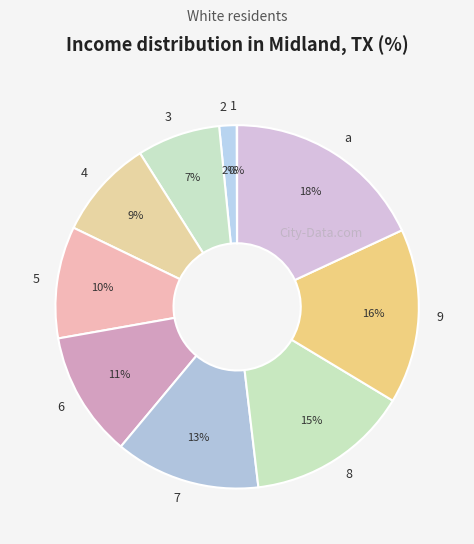

What is the largest slice in the pie chart?

a